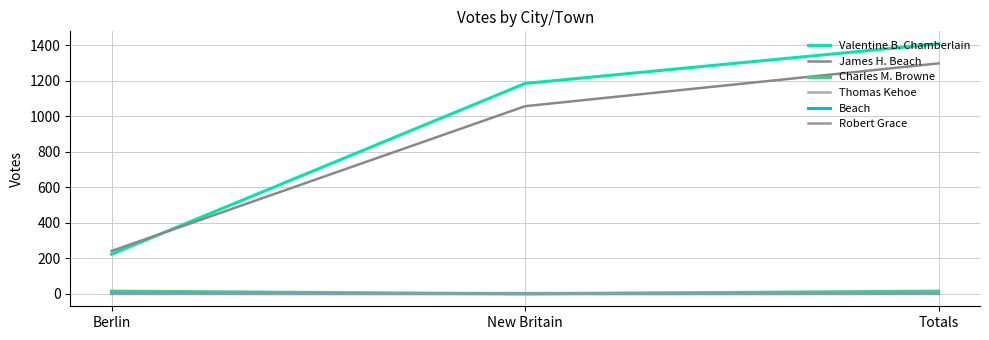

Which series has the largest range (max minus min)?

Valentine B. Chamberlain